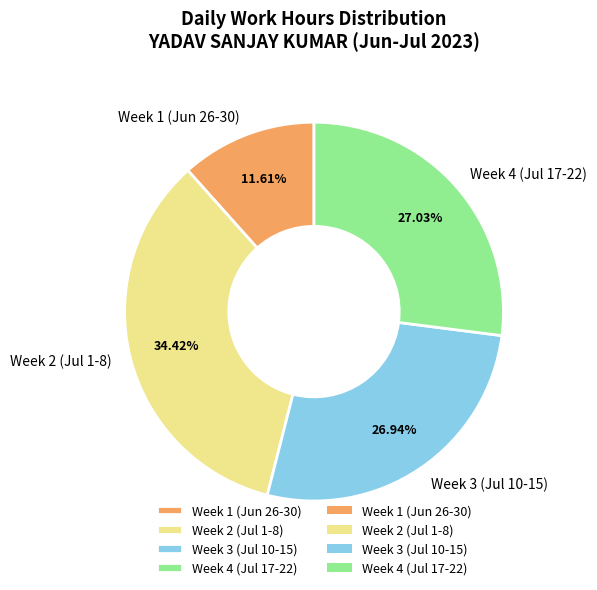

Is Week 1 (Jun 26-30) the majority of the pie?

No